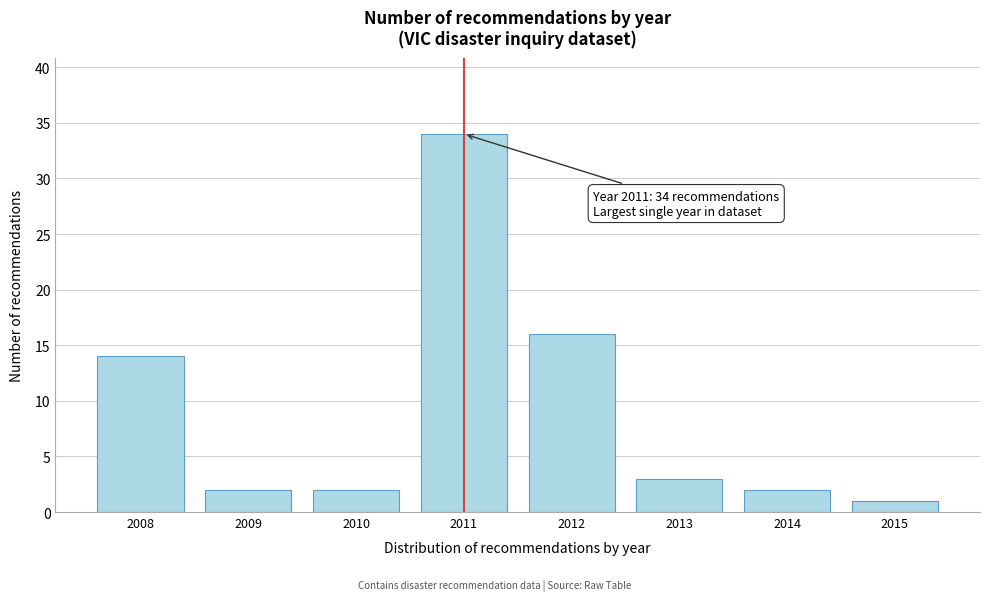

Reading left to right, what are all the values shown in this chart?

14	2	2	34	16	3	2	1